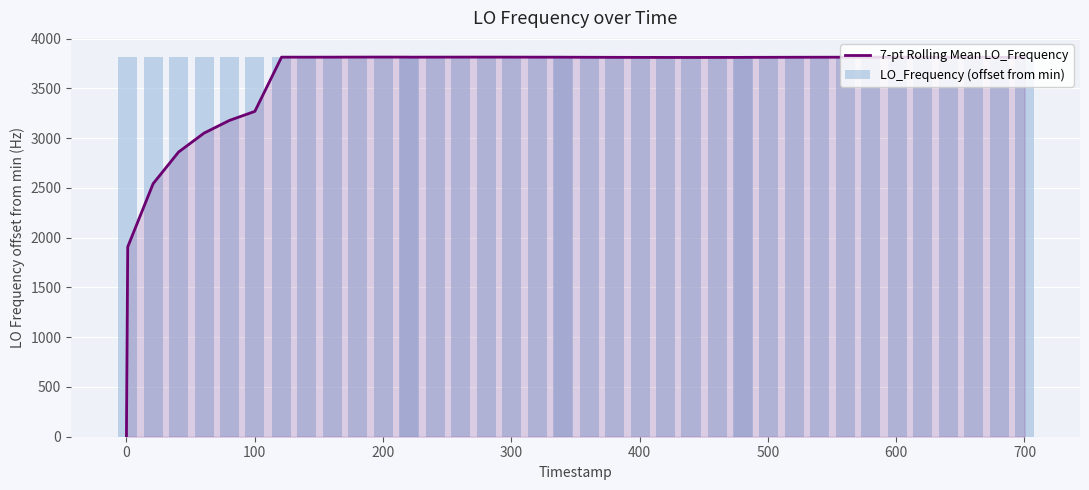

What is the maximum value for 7-pt Rolling Mean LO_Frequency?

3814.3